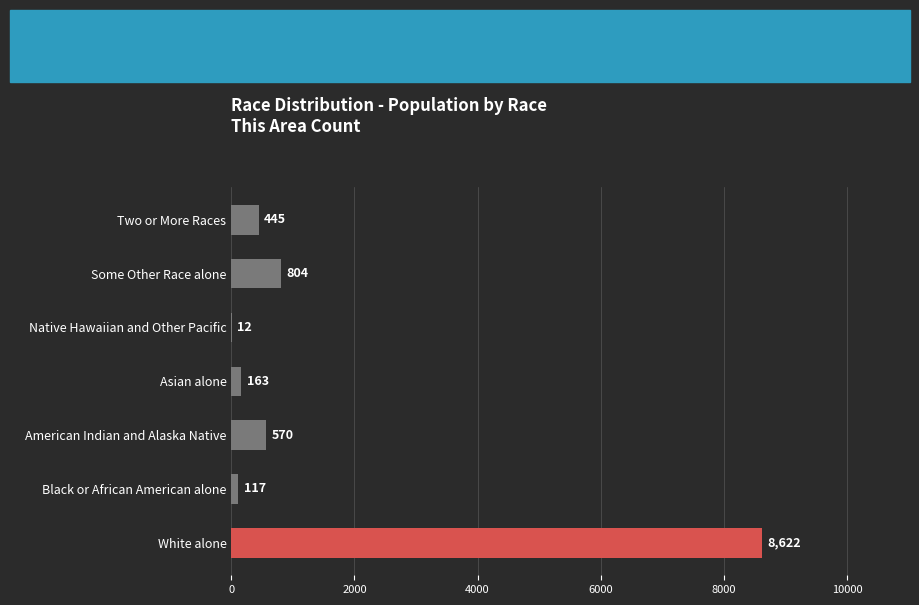

What is the sum of the values at Asian alone and American Indian and Alaska Native?

733